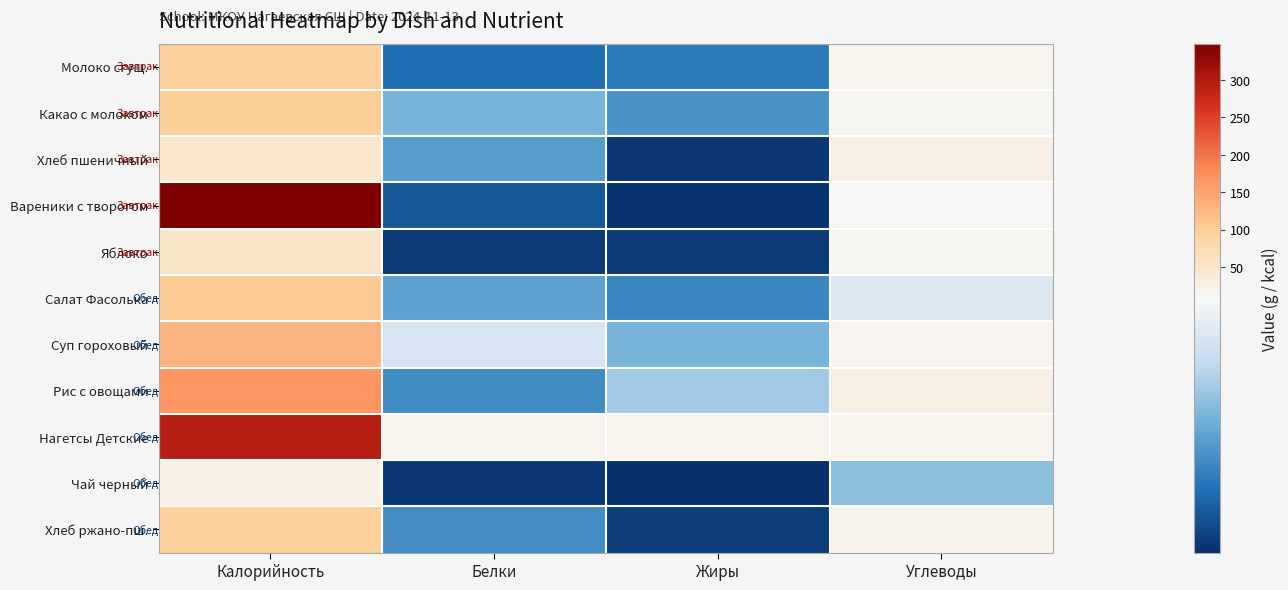

At which category does the chart reach its minimum across all series?

Жиры